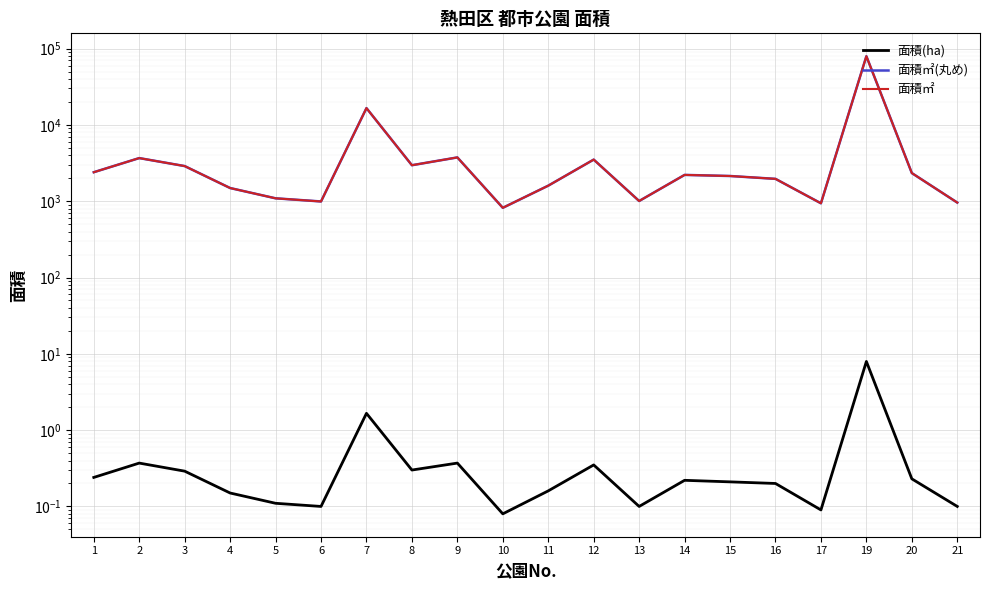

List the series in order of their peak value, lowest first.

面積(ha), 面積㎡(丸め), 面積㎡